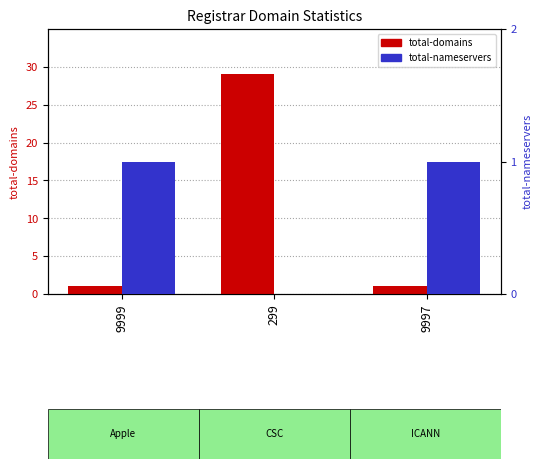

Between 9999 and 9997, which series saw the biggest shift?

total-domains